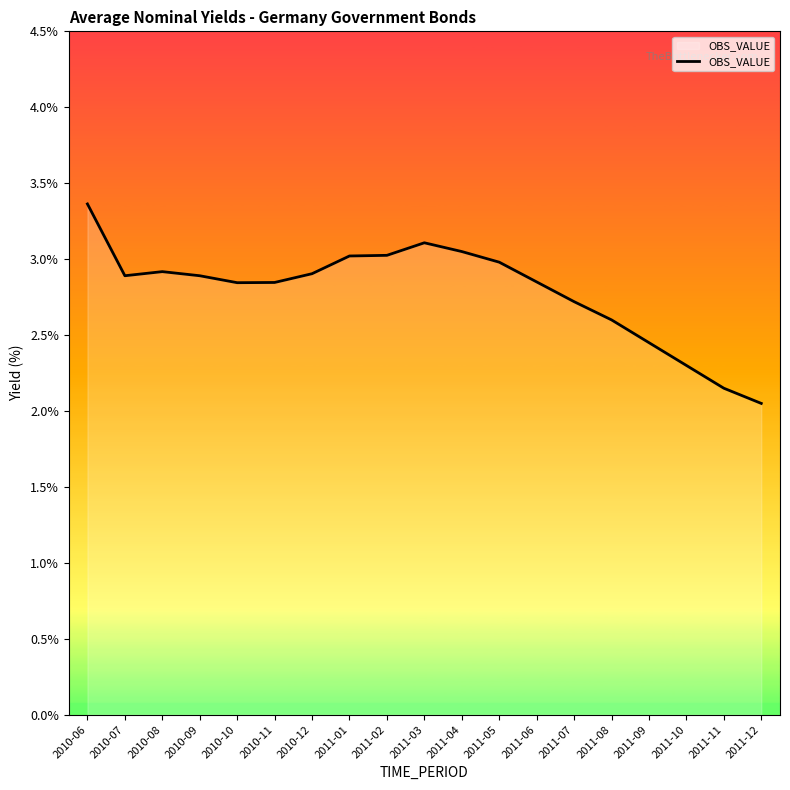

What is the change in value from 2010-07 to 2011-08?

-0.3